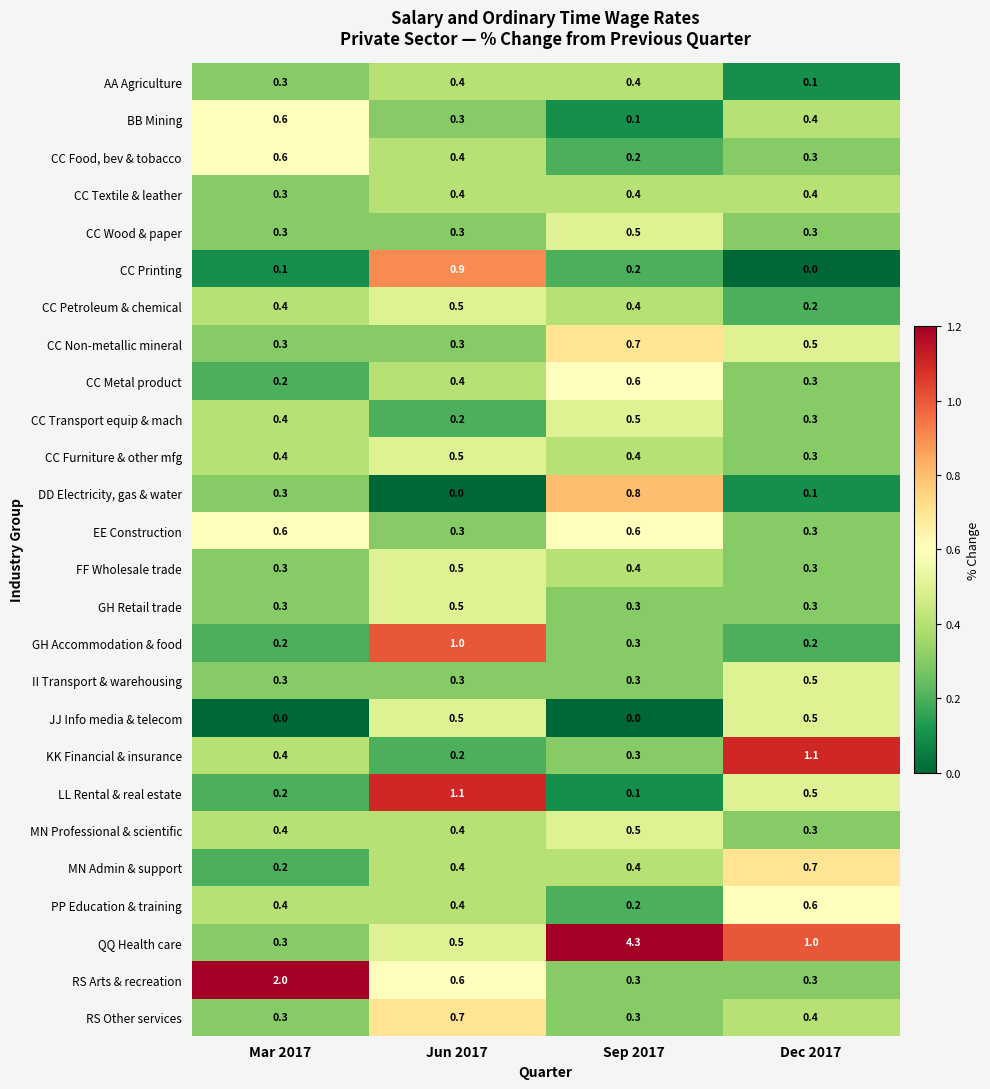

Read the II Transport & warehousing value at Sep 2017.

0.3